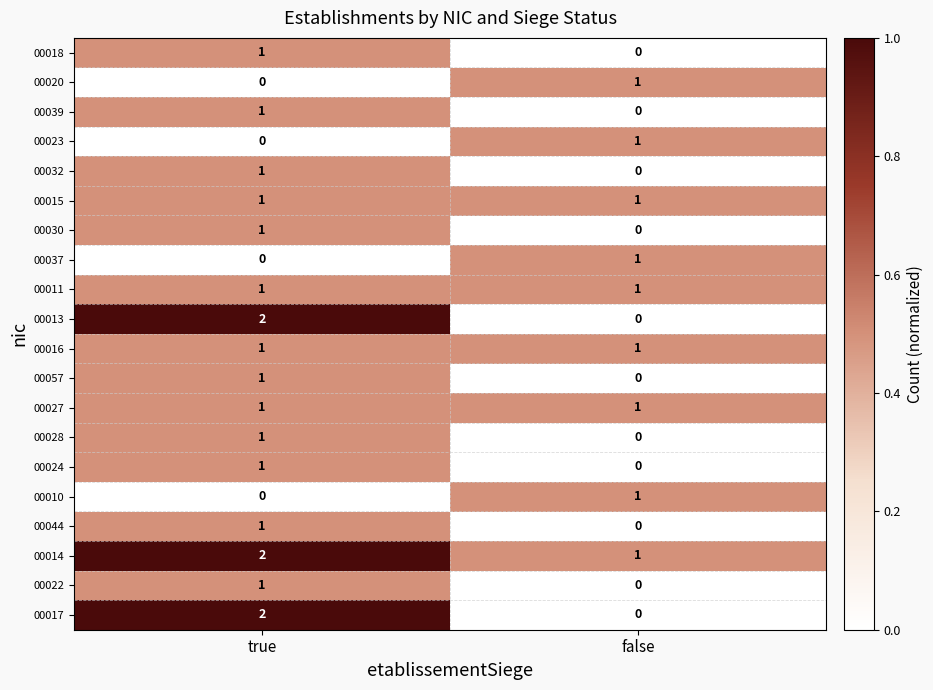

The 00013 series shows 2 at true. True or false?

True